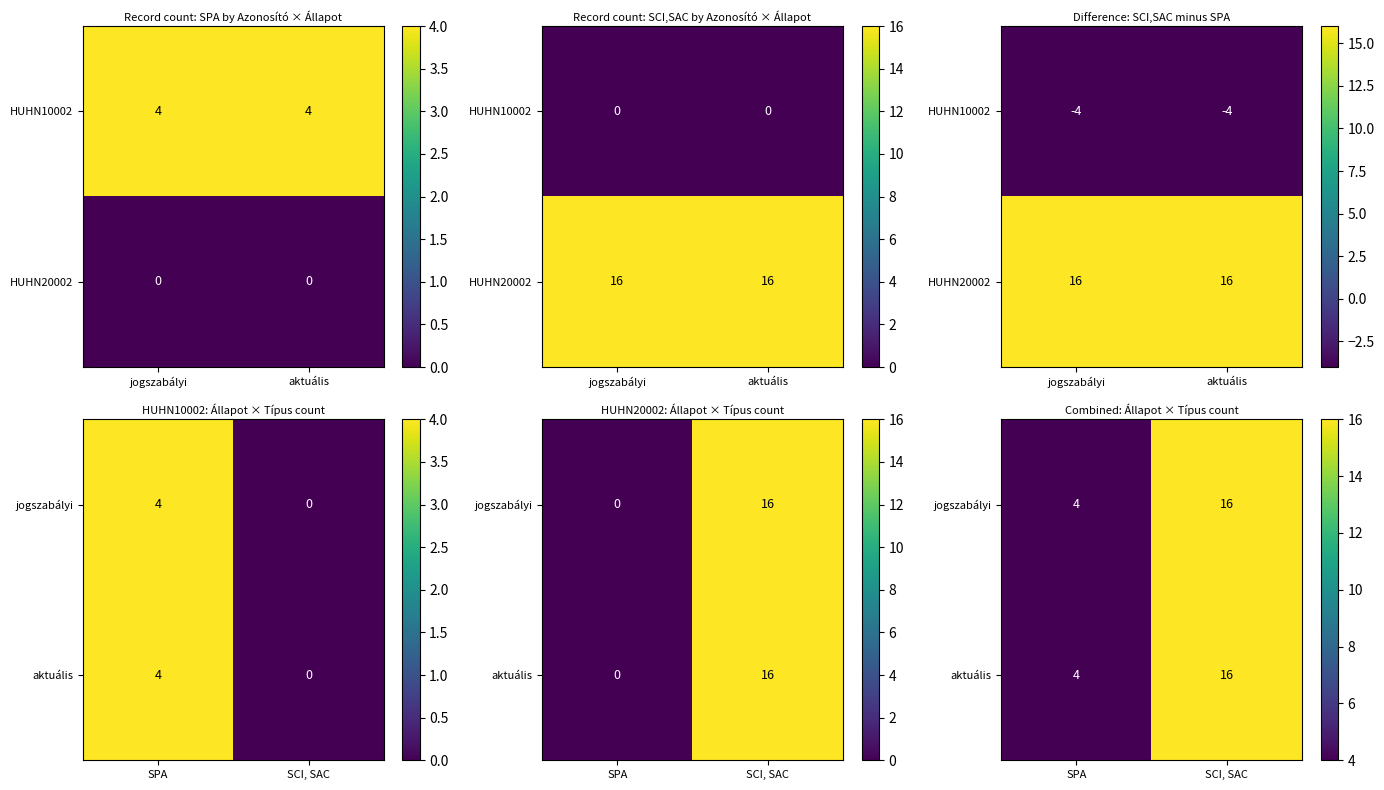

The jogszabályi series shows 4 at SPA. True or false?

True